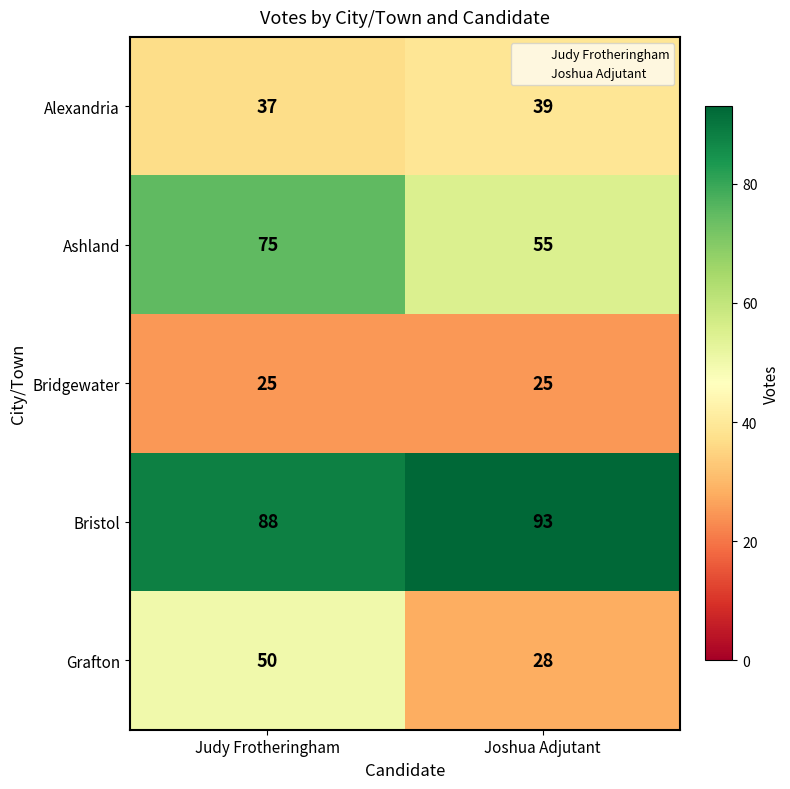

What is the spread (max minus min) of values at Judy Frotheringham?

63